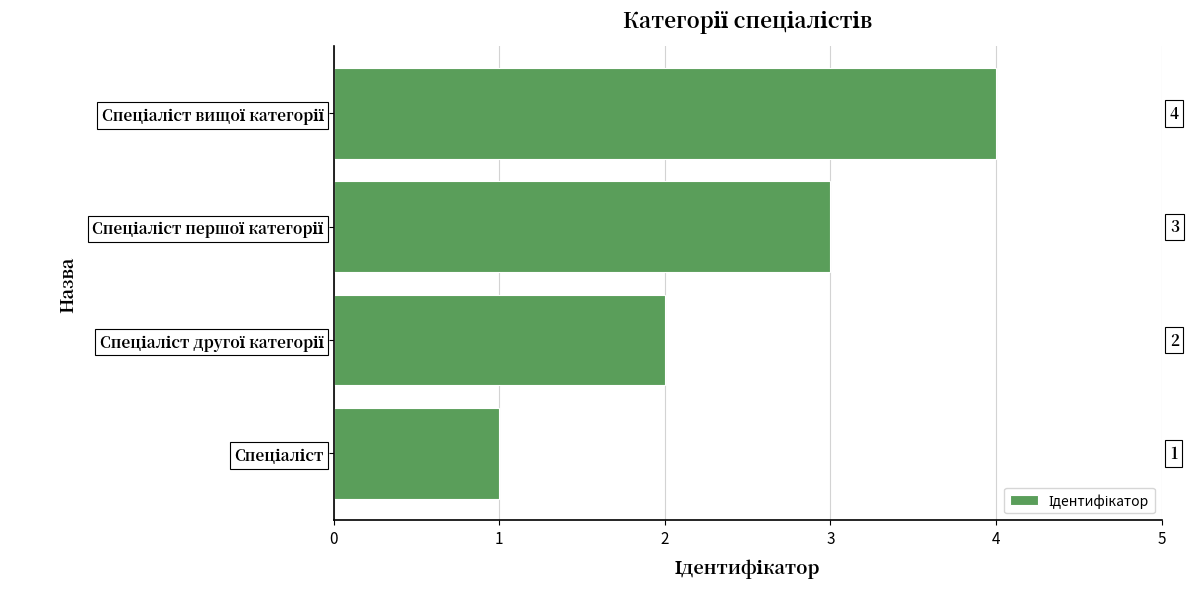

What is the maximum value shown in the chart?

4